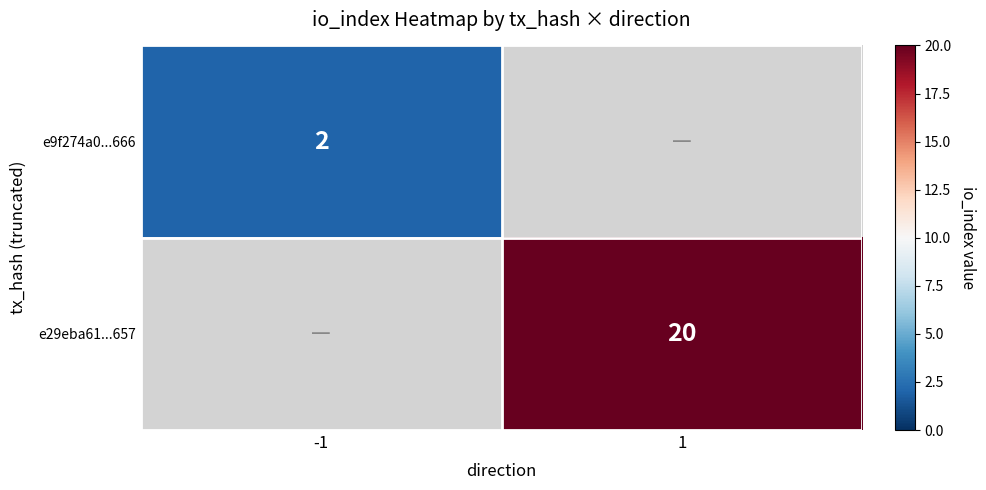

How many categories are shown in the chart?

2